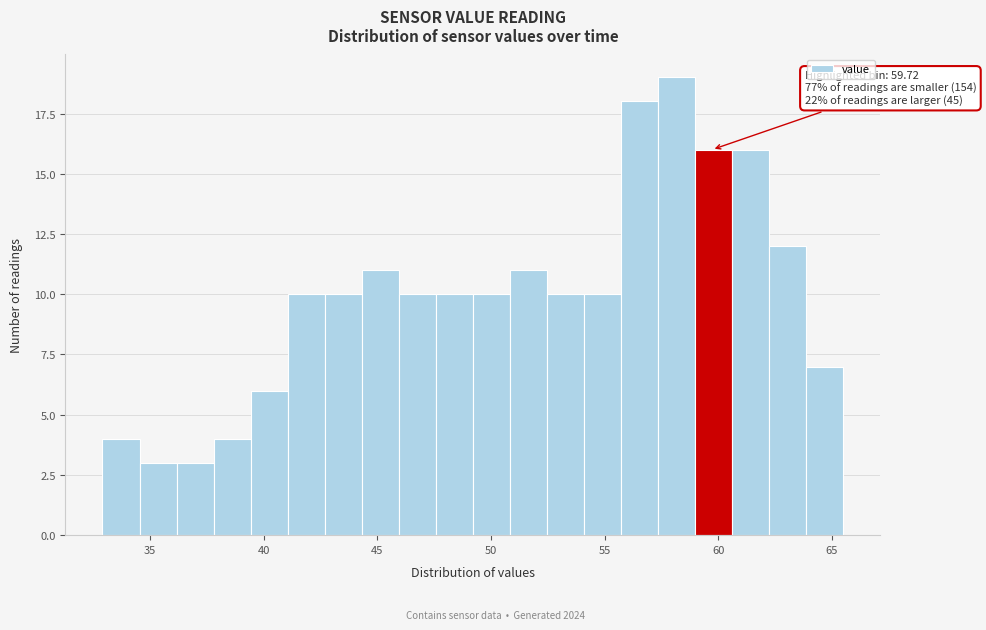

Read against the x-axis, roughly where is the centre of the tallest bar?

58.0